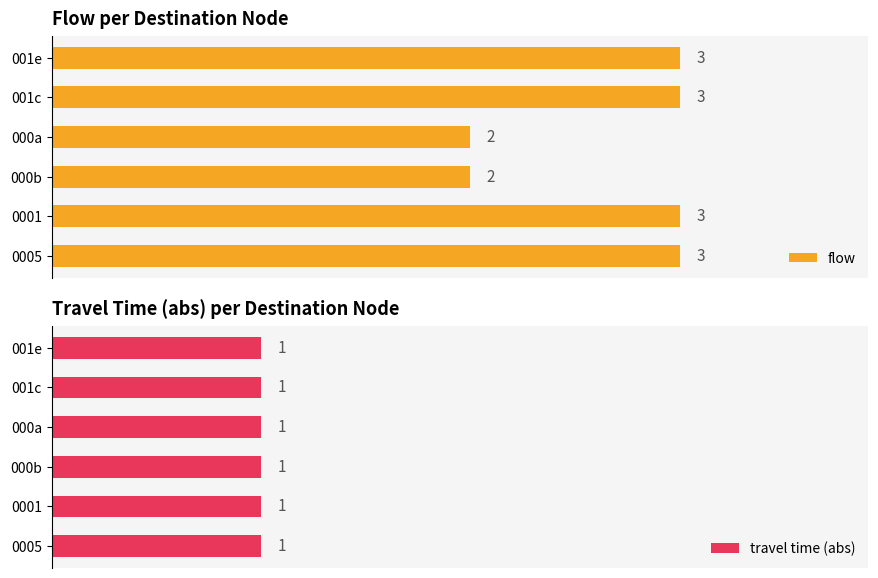

What is the average value of the flow series?

2.7